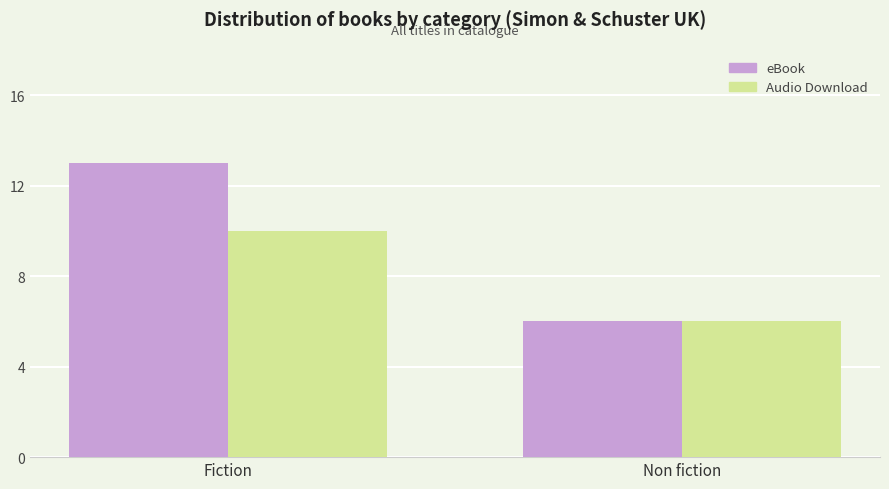

True or false: eBook has a value of 17 at Fiction.

False